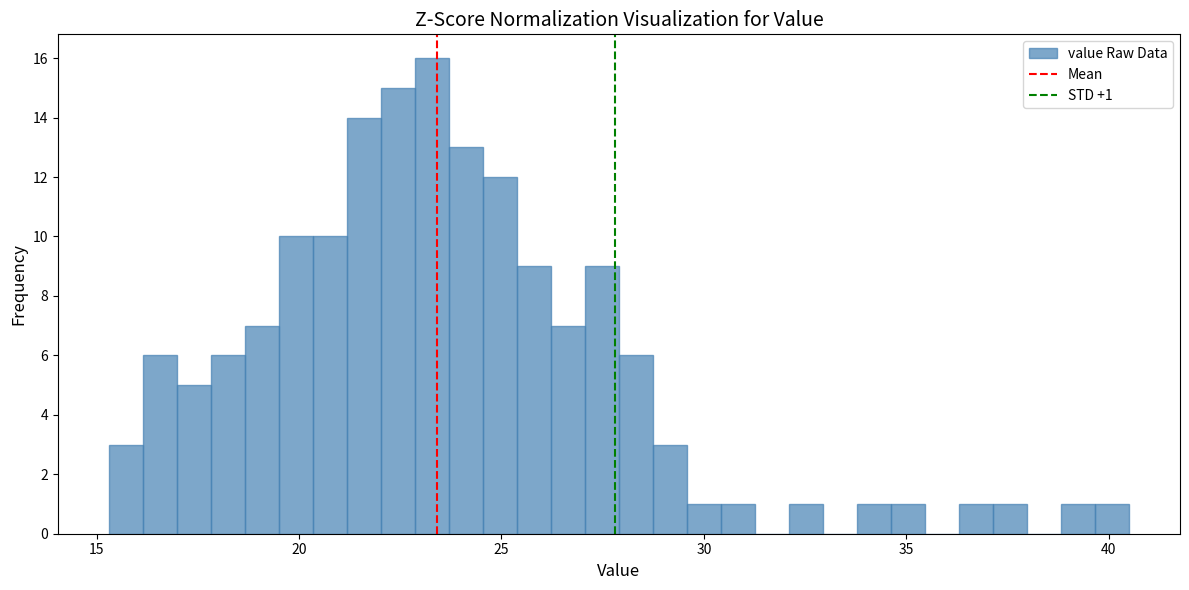

Read against the x-axis, roughly where is the centre of the tallest bar?

23.5